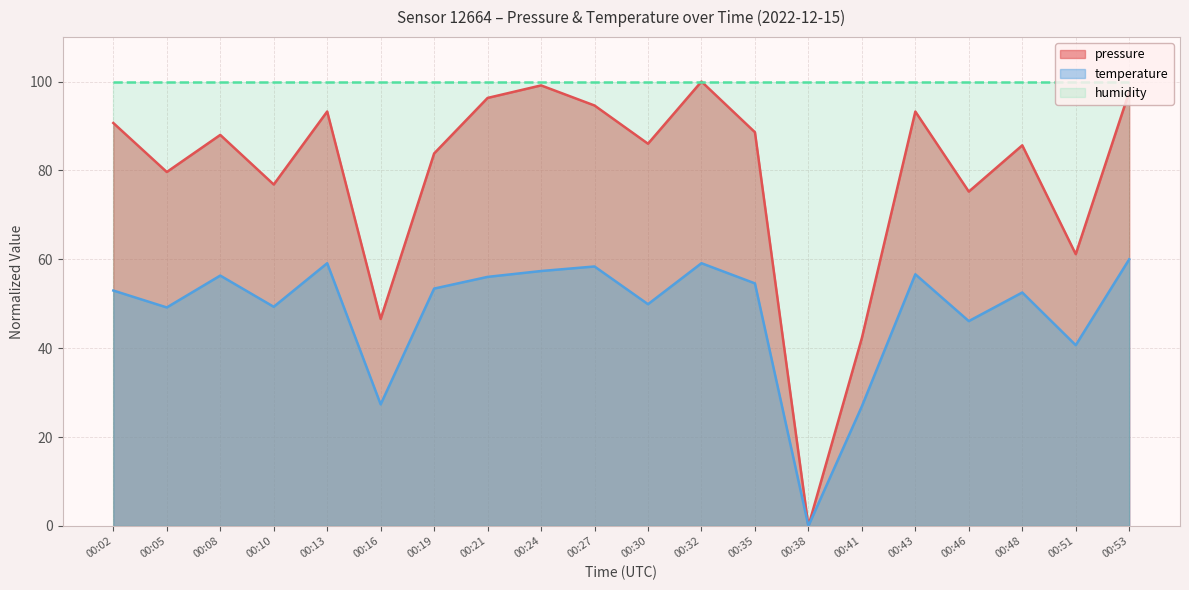

How many distinct data groups are displayed?

3